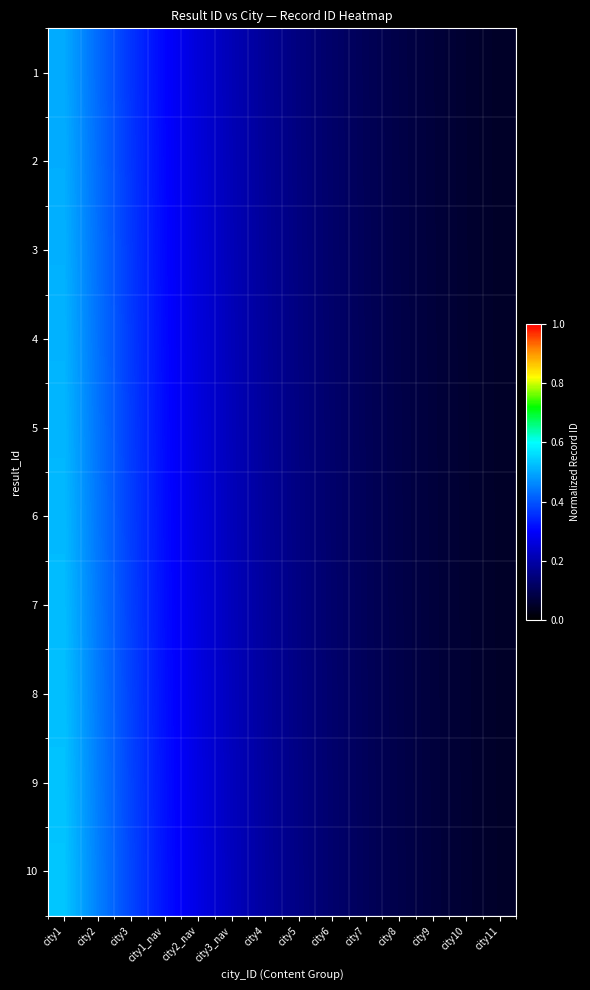

Reading left to right, list all the values displayed in this chart.

1: city1=0.5	city2=0.4	city3=0.4	city1_nav=0.3	city2_nav=0.3	city3_nav=0.2	city4=0.2	city5=0.1	city6=0.1	city7=0.1	city8=0.1	city9=0.1	city10=0.1	city11=0.0
2: city1=0.5	city2=0.4	city3=0.4	city1_nav=0.3	city2_nav=0.3	city3_nav=0.2	city4=0.2	city5=0.2	city6=0.1	city7=0.1	city8=0.1	city9=0.1	city10=0.1	city11=0.0
3: city1=0.5	city2=0.4	city3=0.4	city1_nav=0.3	city2_nav=0.3	city3_nav=0.2	city4=0.2	city5=0.2	city6=0.1	city7=0.1	city8=0.1	city9=0.1	city10=0.1	city11=0.0
4: city1=0.5	city2=0.4	city3=0.4	city1_nav=0.3	city2_nav=0.3	city3_nav=0.2	city4=0.2	city5=0.2	city6=0.1	city7=0.1	city8=0.1	city9=0.1	city10=0.1	city11=0.0
5: city1=0.5	city2=0.4	city3=0.4	city1_nav=0.3	city2_nav=0.3	city3_nav=0.2	city4=0.2	city5=0.2	city6=0.1	city7=0.1	city8=0.1	city9=0.1	city10=0.1	city11=0.0
6: city1=0.5	city2=0.4	city3=0.4	city1_nav=0.3	city2_nav=0.3	city3_nav=0.2	city4=0.2	city5=0.2	city6=0.1	city7=0.1	city8=0.1	city9=0.1	city10=0.1	city11=0.0
7: city1=0.5	city2=0.4	city3=0.4	city1_nav=0.3	city2_nav=0.3	city3_nav=0.2	city4=0.2	city5=0.2	city6=0.1	city7=0.1	city8=0.1	city9=0.1	city10=0.1	city11=0.0
8: city1=0.5	city2=0.4	city3=0.4	city1_nav=0.3	city2_nav=0.3	city3_nav=0.2	city4=0.2	city5=0.2	city6=0.1	city7=0.1	city8=0.1	city9=0.1	city10=0.1	city11=0.0
9: city1=0.5	city2=0.4	city3=0.4	city1_nav=0.3	city2_nav=0.3	city3_nav=0.2	city4=0.2	city5=0.2	city6=0.1	city7=0.1	city8=0.1	city9=0.1	city10=0.1	city11=0.0
10: city1=0.5	city2=0.5	city3=0.4	city1_nav=0.3	city2_nav=0.3	city3_nav=0.2	city4=0.2	city5=0.2	city6=0.1	city7=0.1	city8=0.1	city9=0.1	city10=0.1	city11=0.0